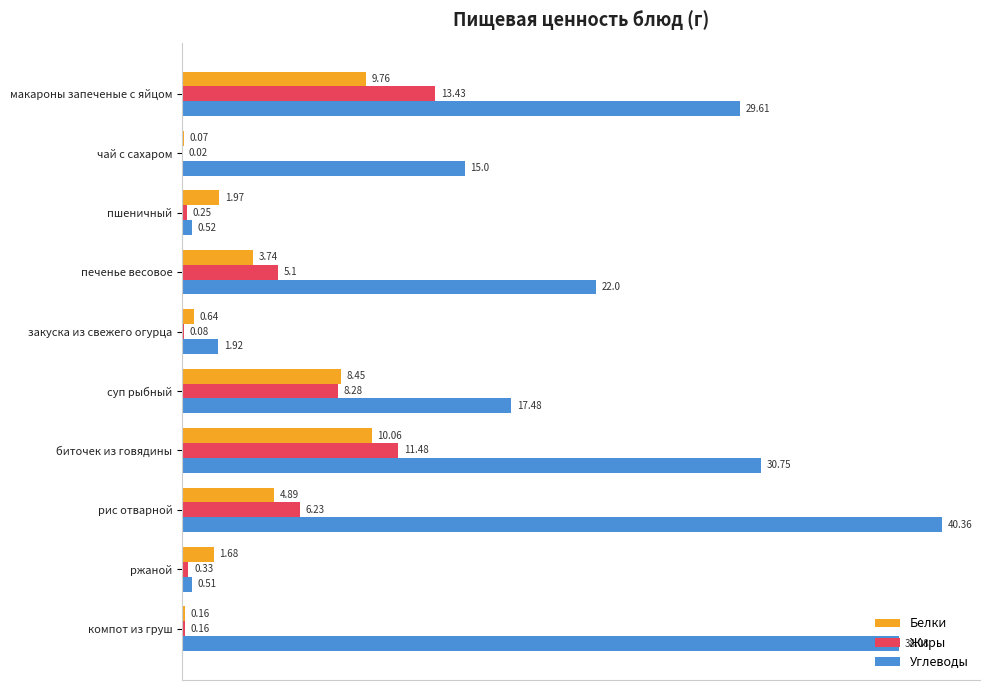

Count the number of categories in the chart.

10